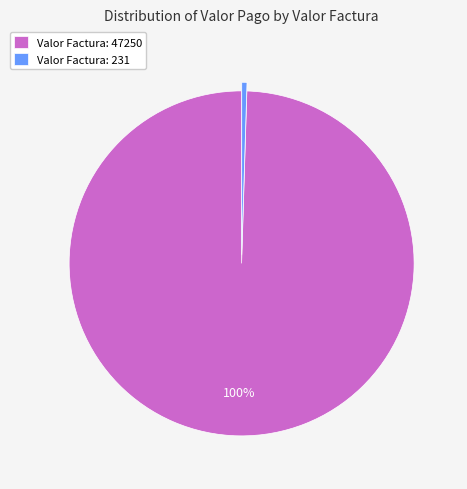

Do Valor Factura: 47250 and Valor Factura: 231 together represent more than half of the pie?

Yes